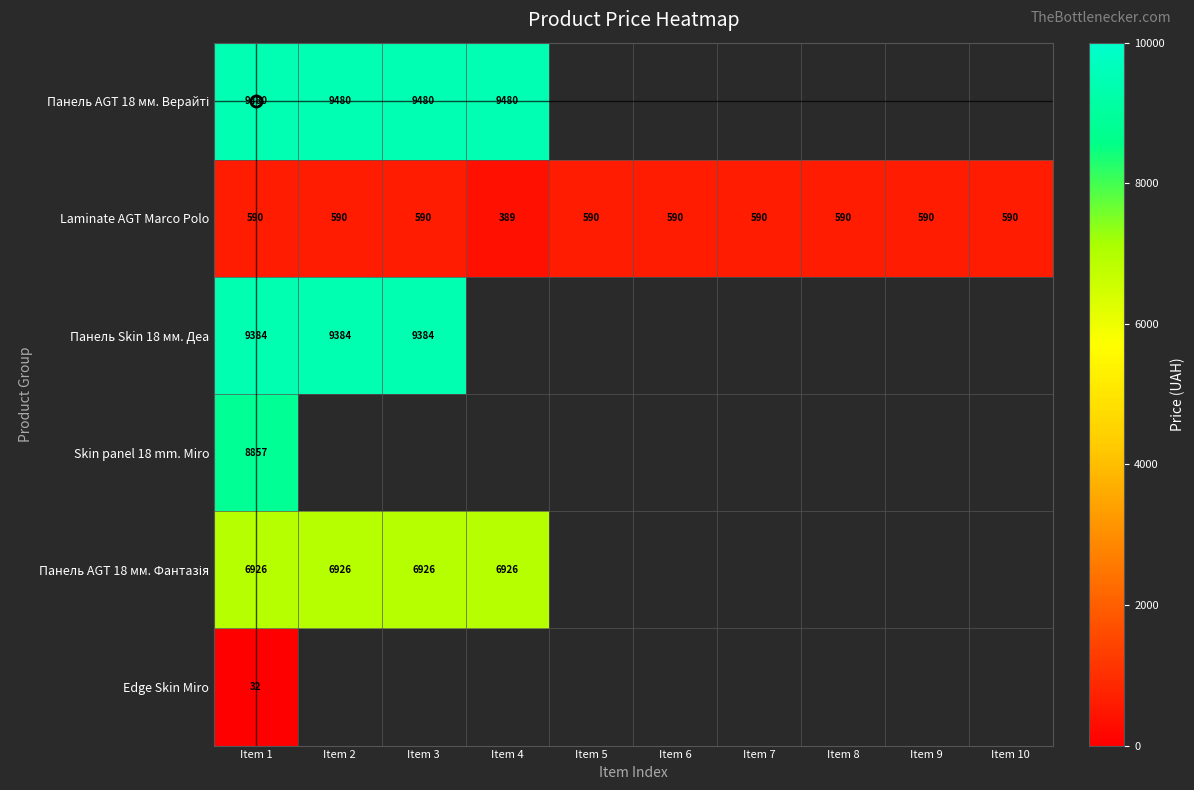

Which category has the lowest value across all series?

Item 1